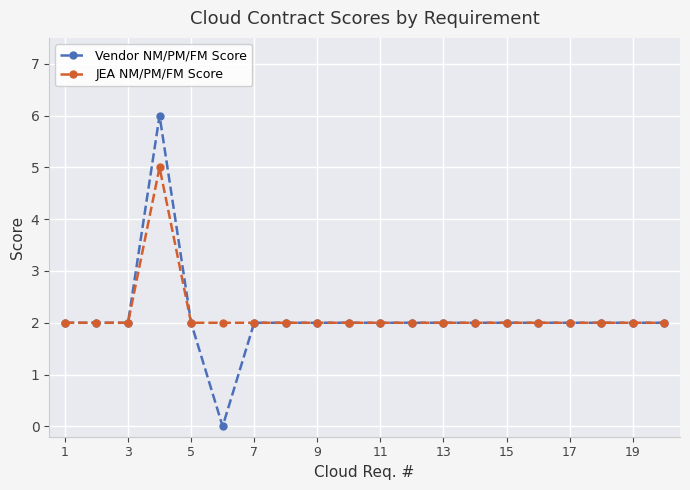

True or false: JEA NM/PM/FM Score has more than 0 points higher than both neighbors.

True